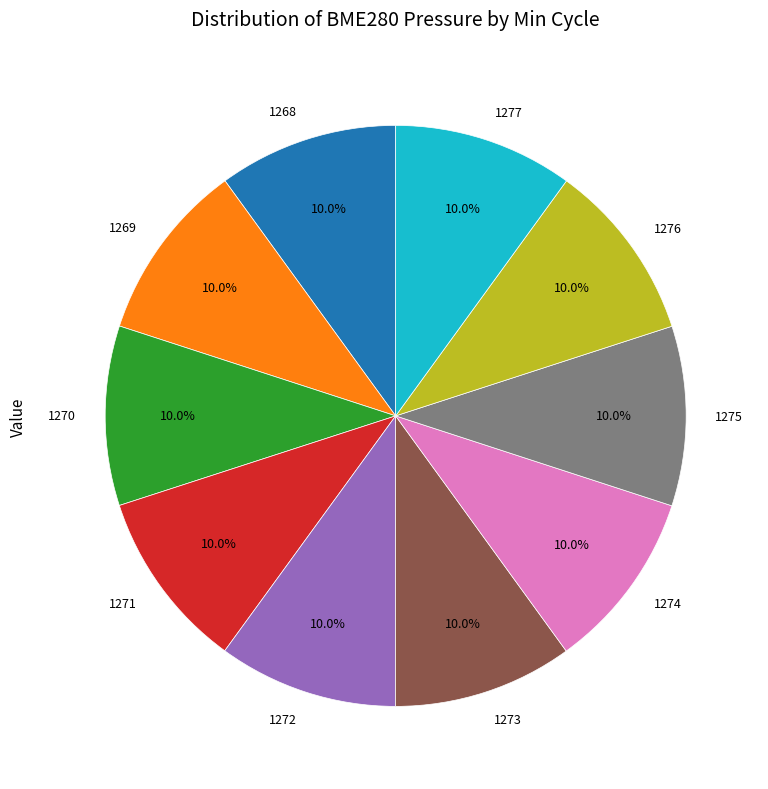

The 1271 slice represents 1% of the pie. True or false?

False